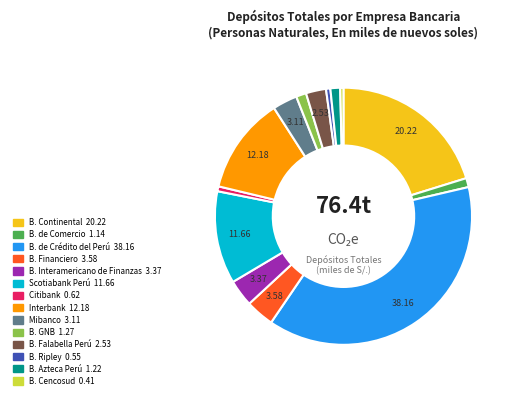

Is it true that B. Continental is 30% of the pie?

False